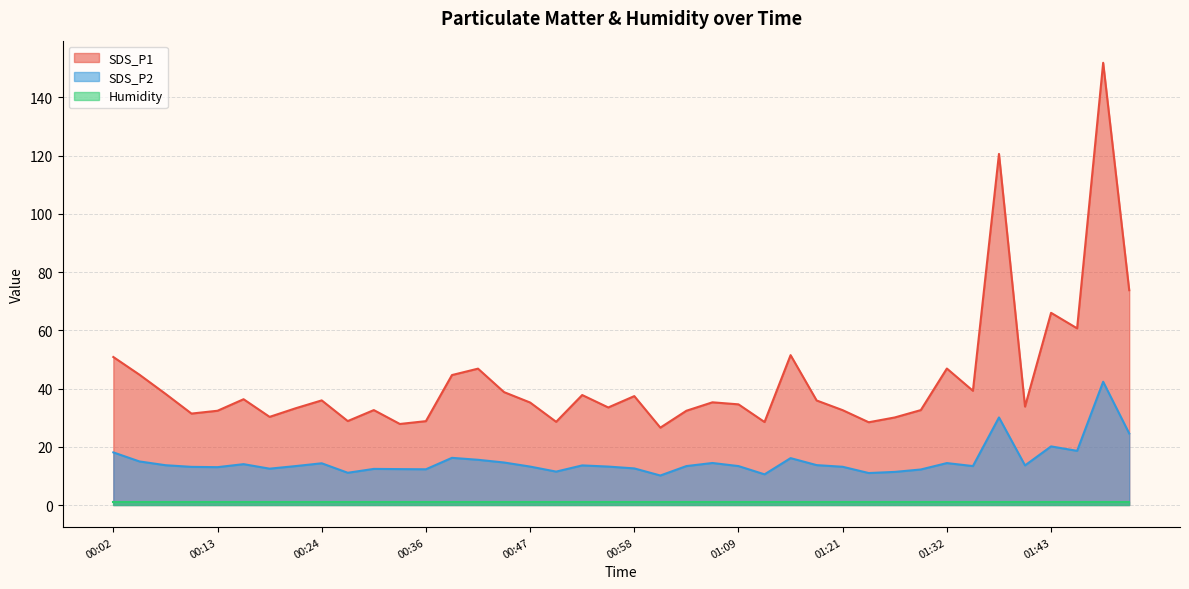

What is the total value across all series at 00:16?

50.4